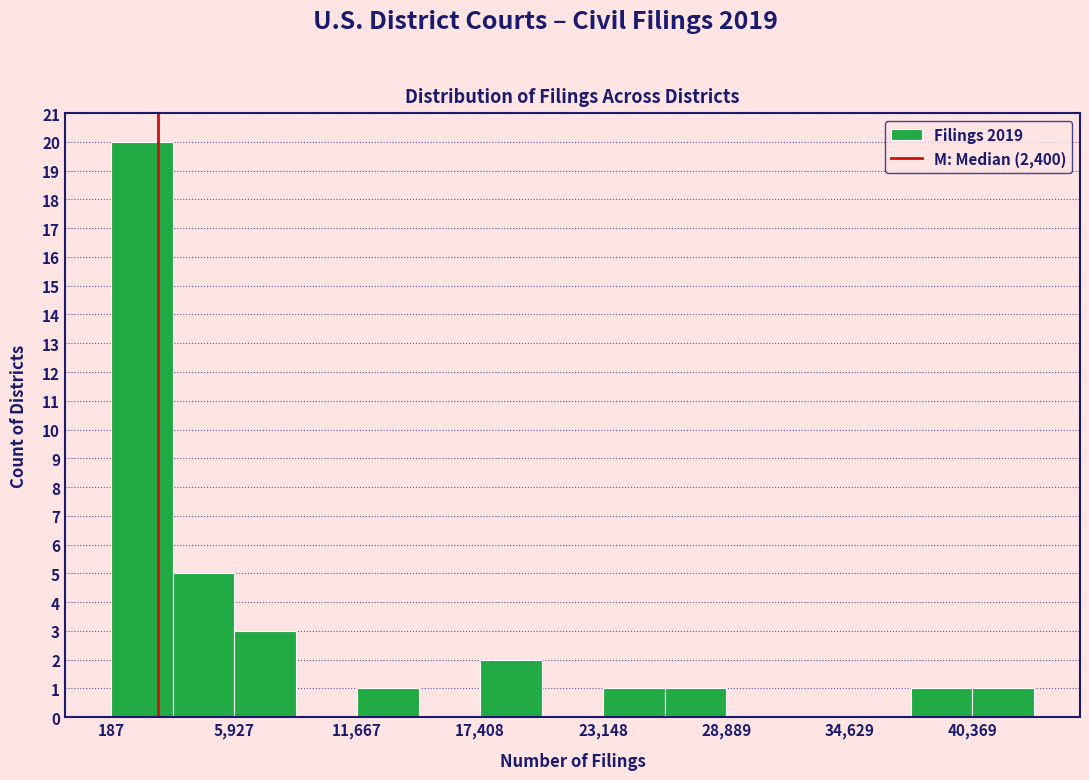

Read against the x-axis, roughly where is the centre of the tallest bar?

2000